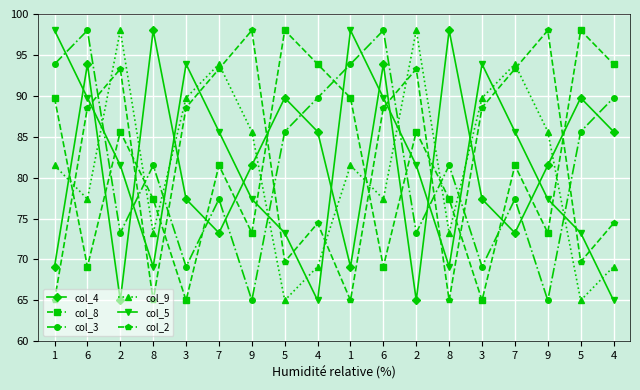

How many intersections are there between col_2 and col_9?

7